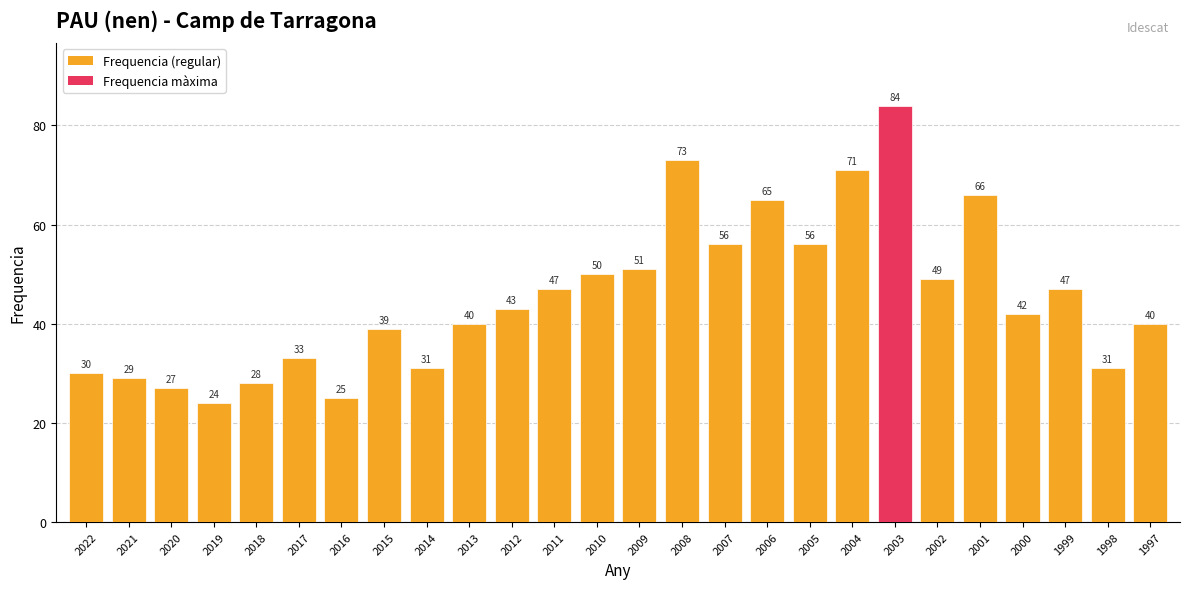

Between 2001 and 2009, which is larger?

2001